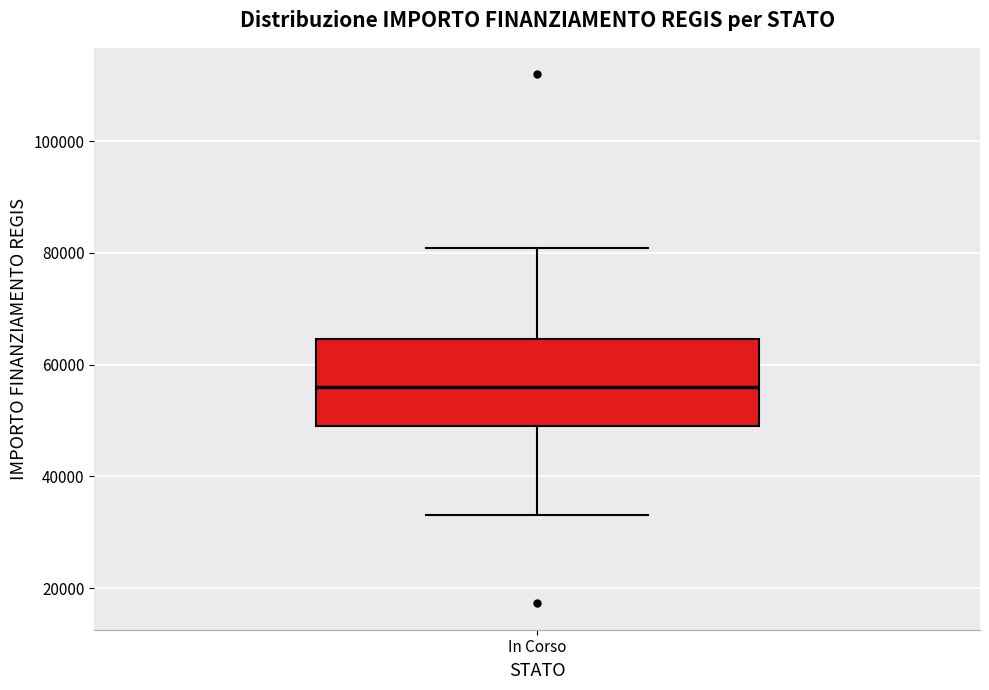

Read this box plot against the y-axis: the position of the median line, the range covered by the box, and the ends of both whiskers. The values are not printed on the chart, so give them approximately, as read against the axis.

median 56000, box 50000 to 64000, whiskers 32000 to 80000